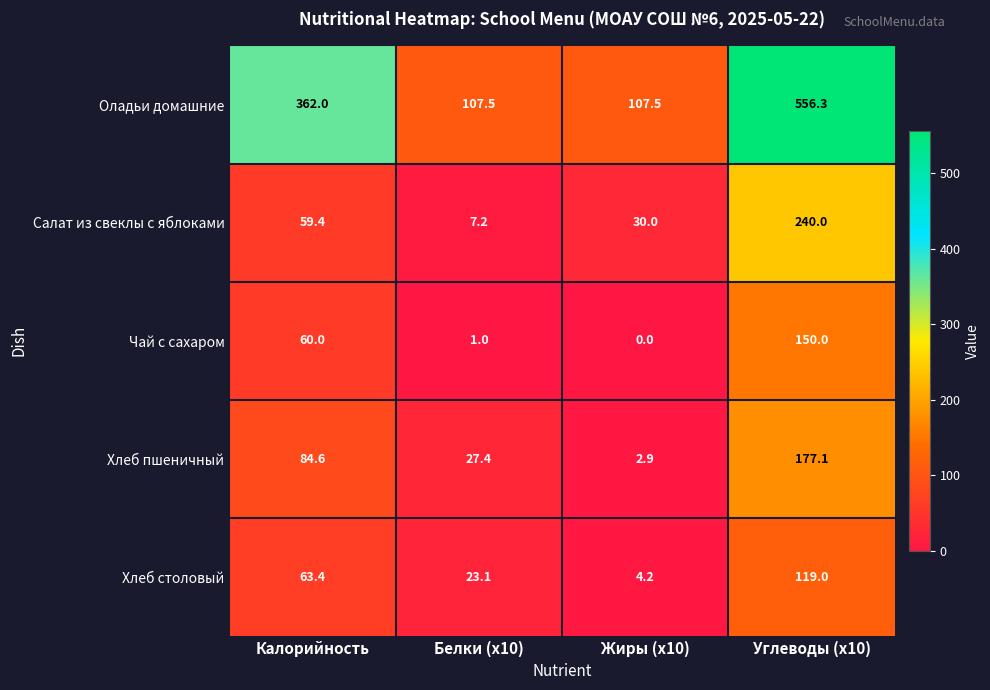

Reading right to left, extract all data points from this chart.

Оладьи домашние: Углеводы (x10)=556.3	Жиры (x10)=107.5	Белки (x10)=107.5	Калорийность=362.0
Салат из свеклы с яблоками: Углеводы (x10)=240.0	Жиры (x10)=30.0	Белки (x10)=7.2	Калорийность=59.4
Чай с сахаром: Углеводы (x10)=150.0	Жиры (x10)=0.0	Белки (x10)=1.0	Калорийность=60.0
Хлеб пшеничный: Углеводы (x10)=177.1	Жиры (x10)=2.9	Белки (x10)=27.4	Калорийность=84.6
Хлеб столовый: Углеводы (x10)=119.0	Жиры (x10)=4.2	Белки (x10)=23.1	Калорийность=63.4